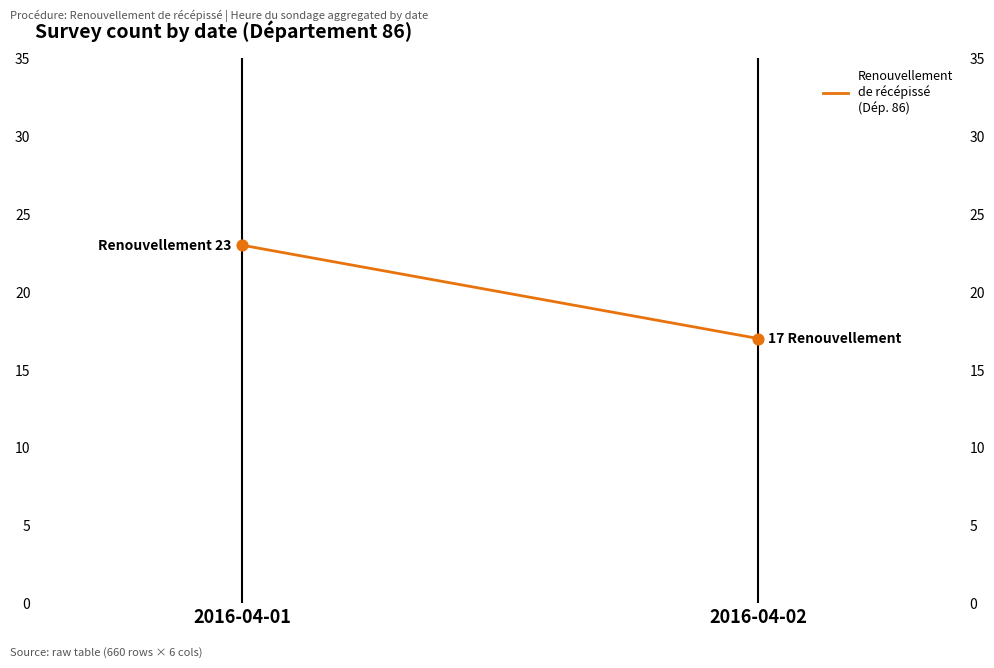

What is the change in value from 2016-04-01 to 2016-04-02?

-6